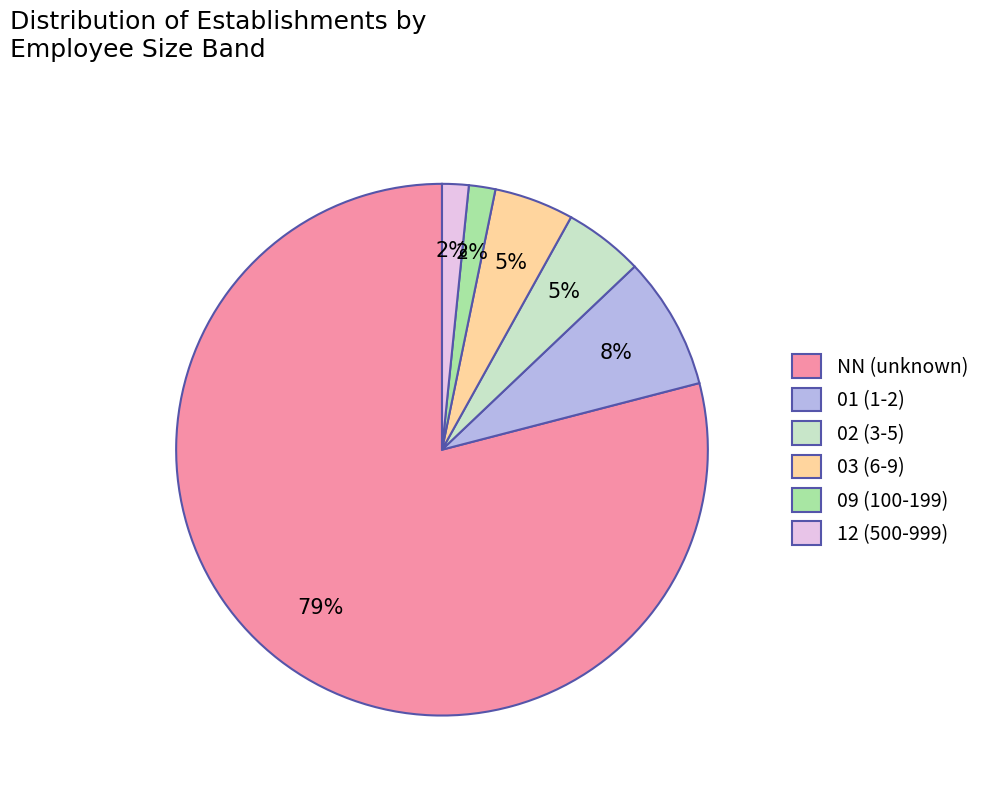

How many segments does this pie chart have?

6